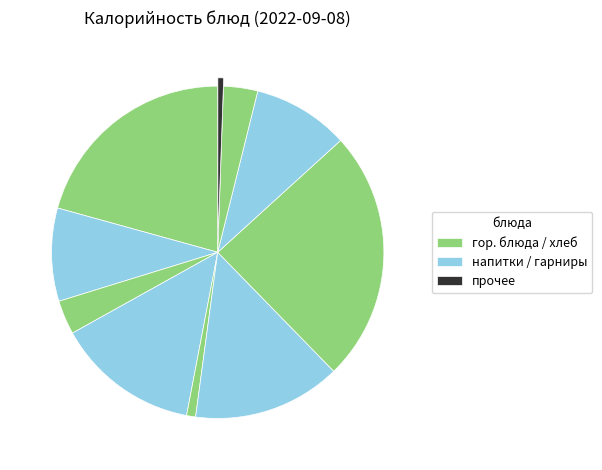

How many segments does this pie chart have?

10